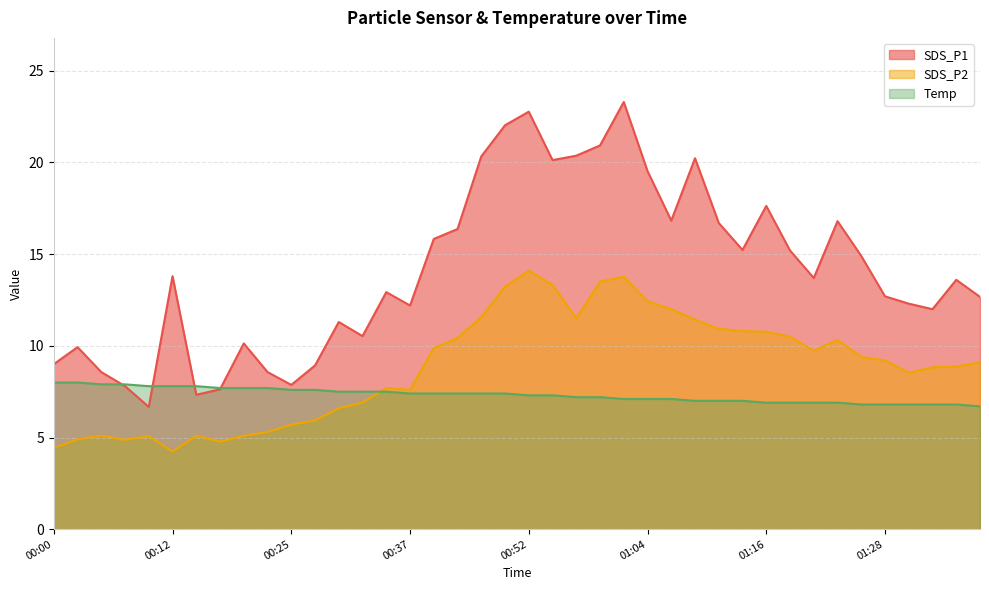

Does the chart display data point markers on the line(s)?

No